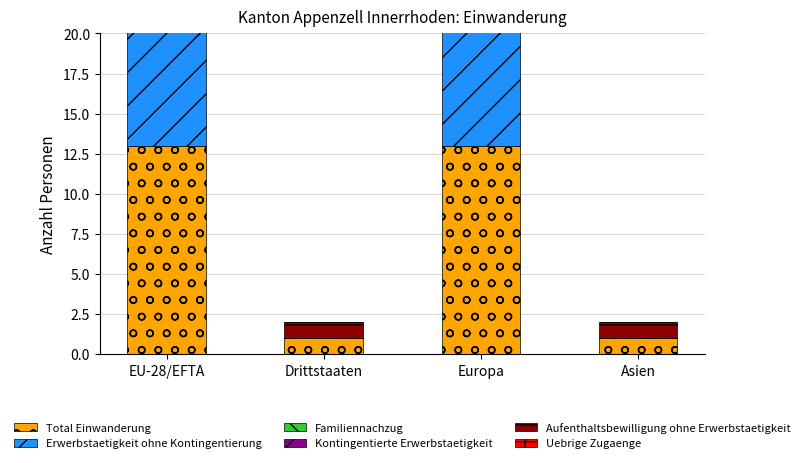

At which label does Erwerbstaetigkeit ohne Kontingentierung reach its minimum?

Drittstaaten